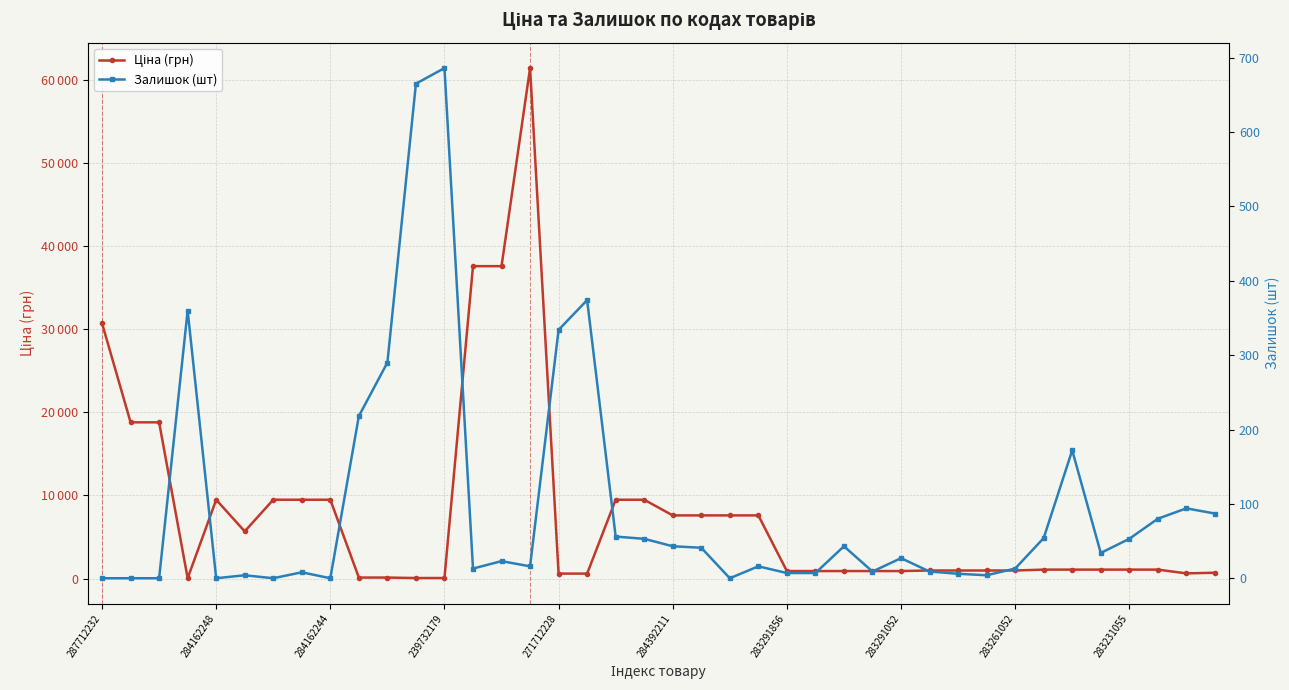

True or false: Залишок (шт) has more than 0 points higher than both neighbors.

True